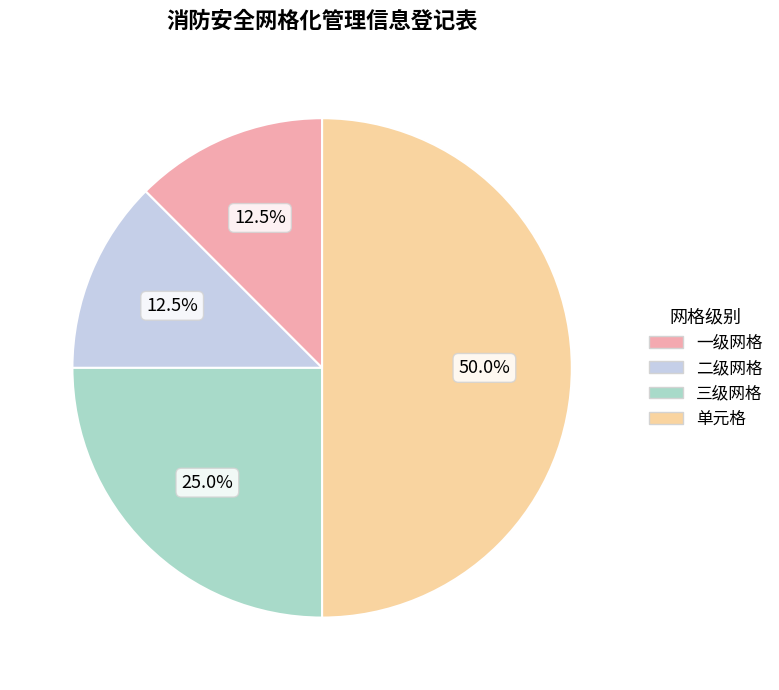

Does 三级网格 represent more than half of the total?

No